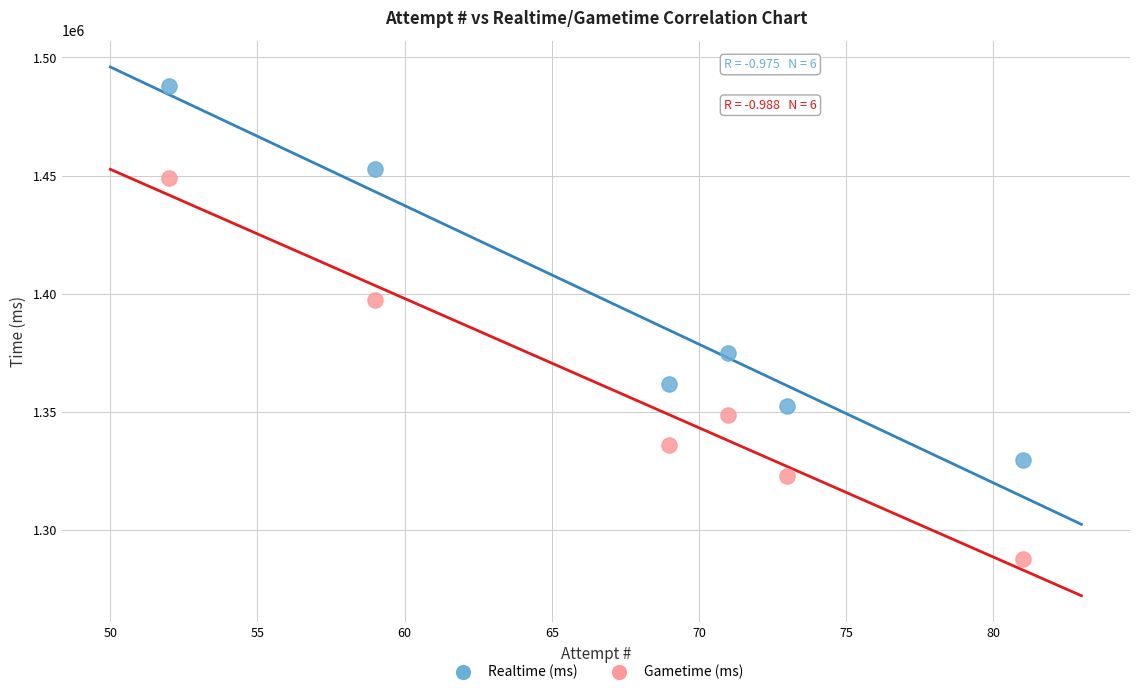

Which series reaches the maximum Y coordinate?

Realtime (ms)